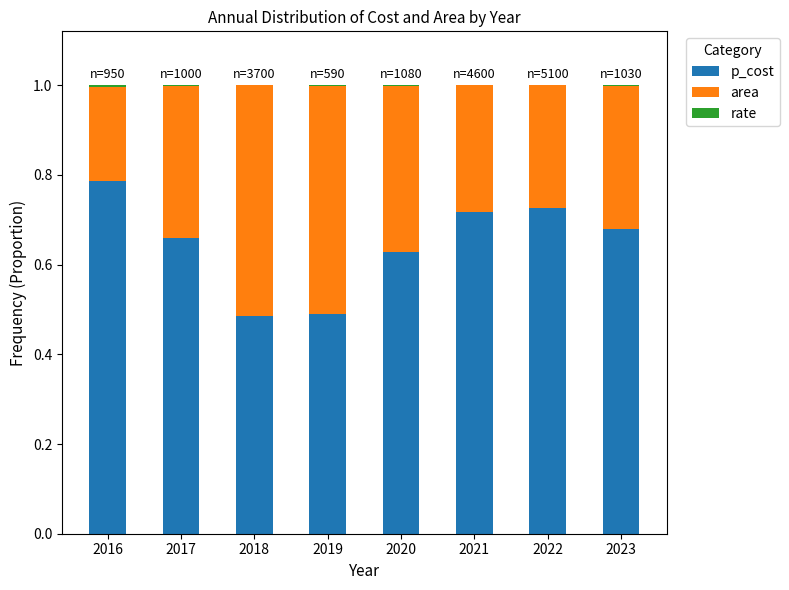

True or false: p_cost has a value of 0.5 at 2021.

False